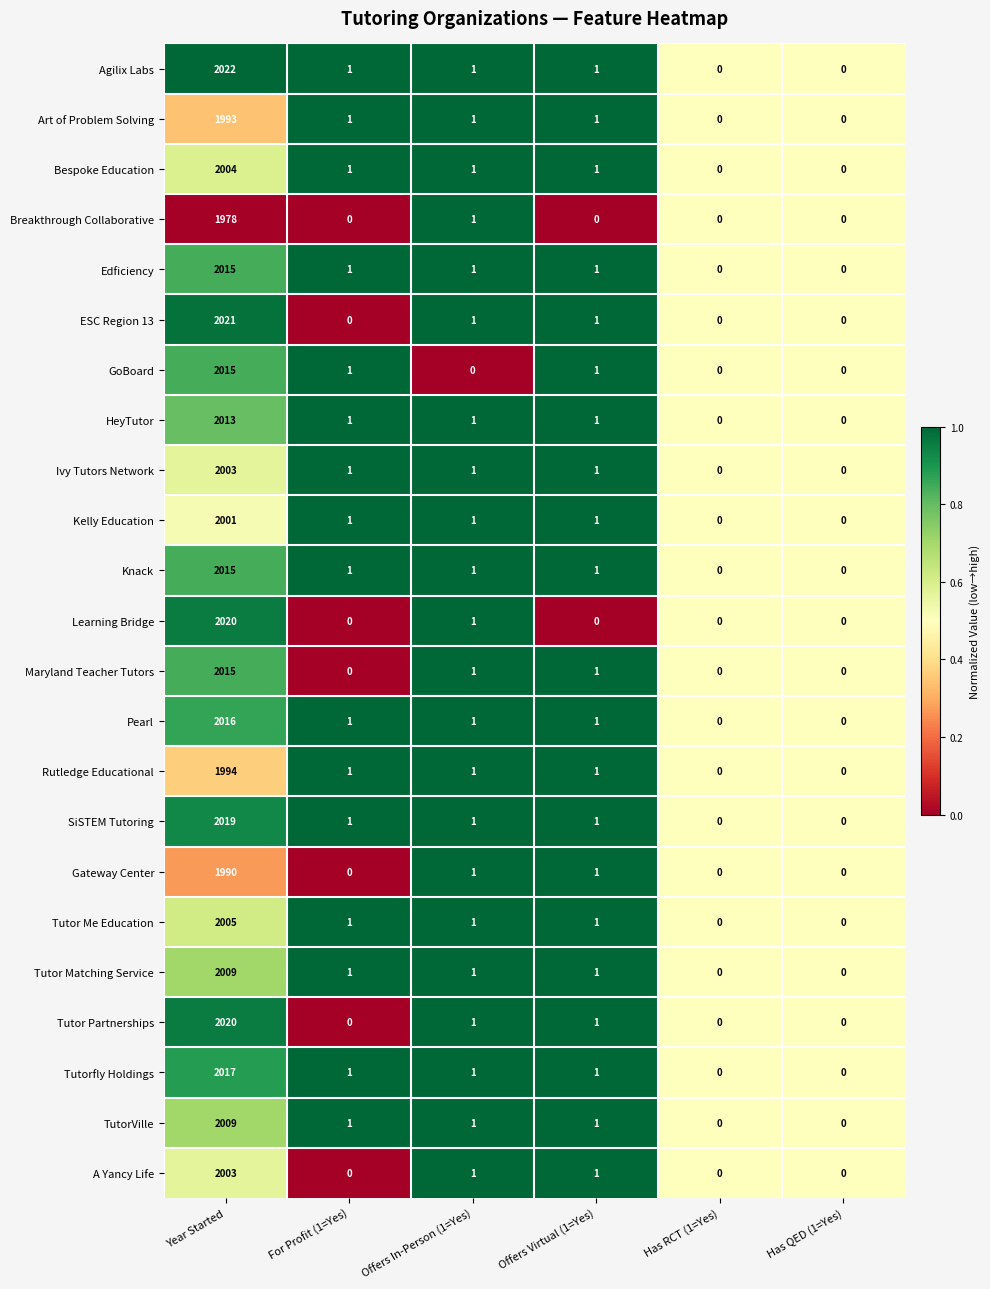

At which label is Learning Bridge closest to 1010?

Offers In-Person (1=Yes)